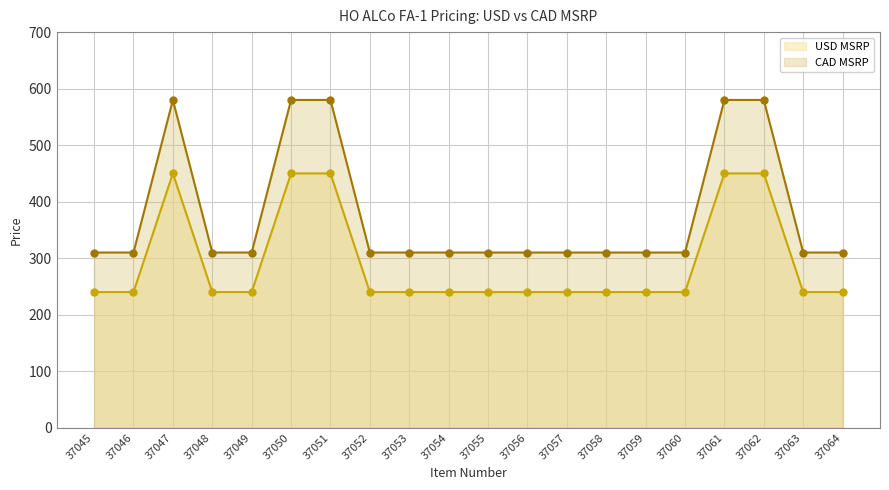

The CAD MSRP series shows 144.1 at 37047. True or false?

False